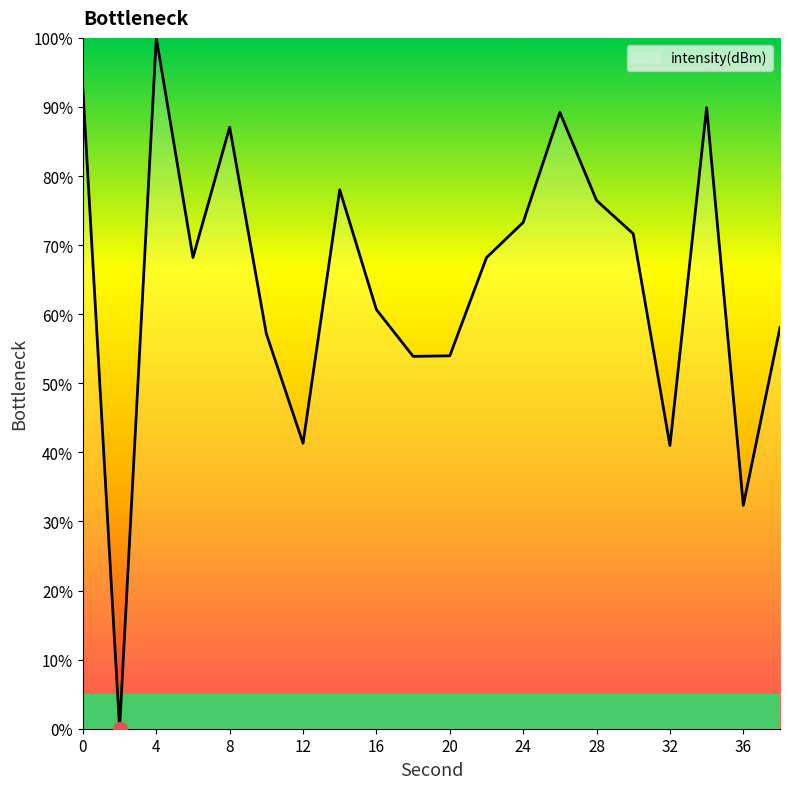

What is the difference between the maximum and minimum values?

100.0